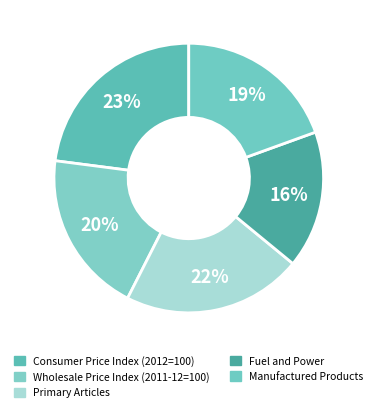

Is there any slice that represents more than half of the pie?

No